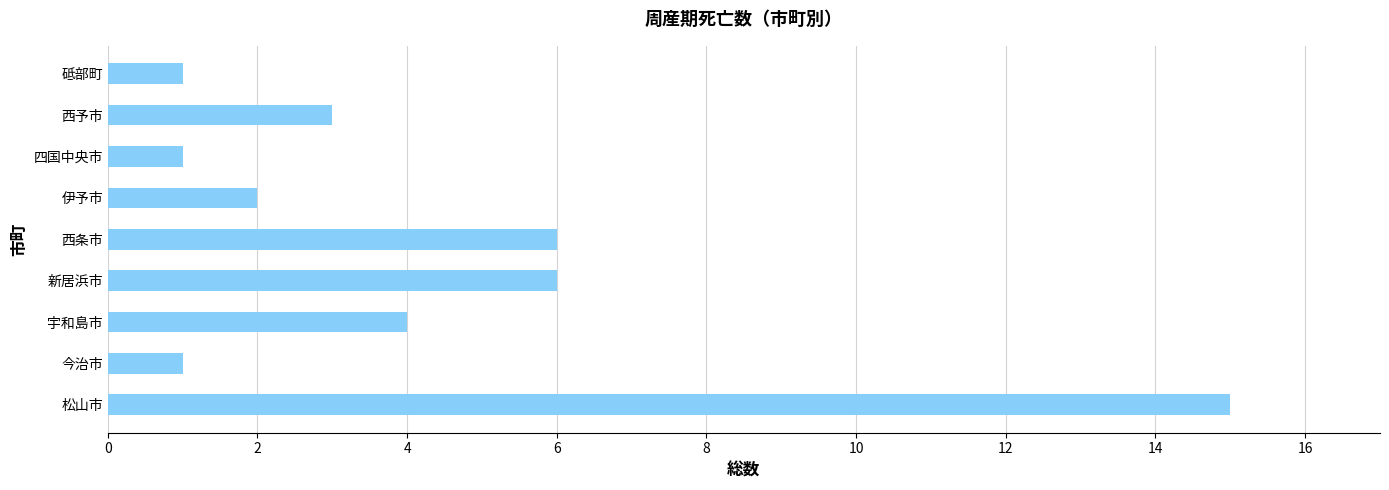

What is the average value?

4